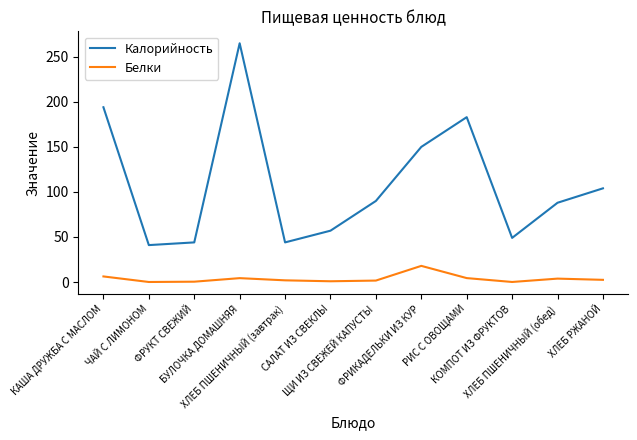

Does the chart display data point markers on the line(s)?

No